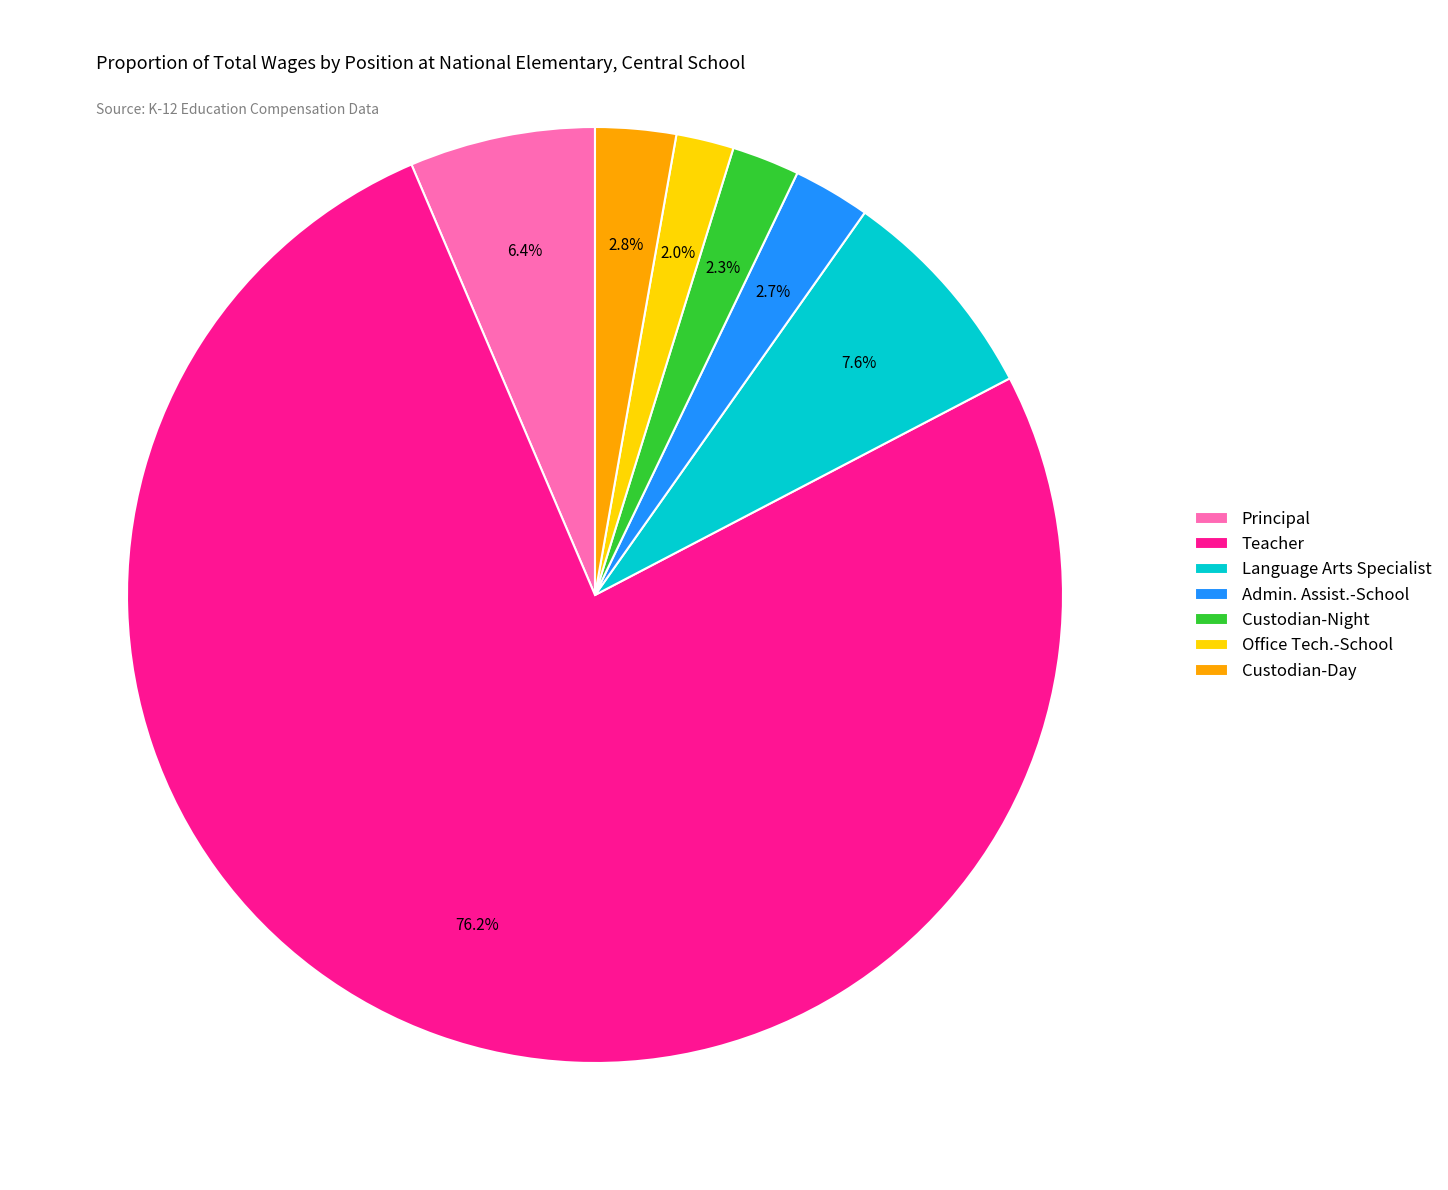

Combined, what portion of the pie is Principal and Admin. Assist.-School?

9.1%